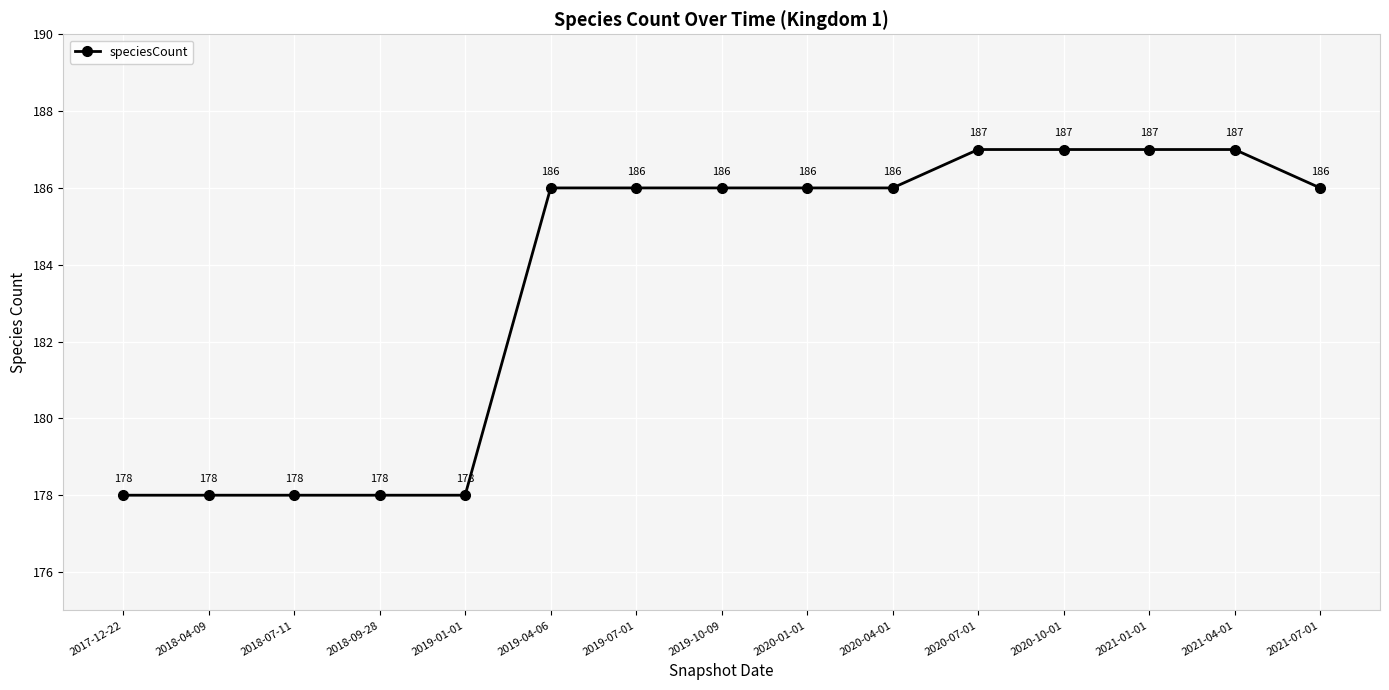

The chart shows a value of 178 at 2018-07-11. True or false?

True